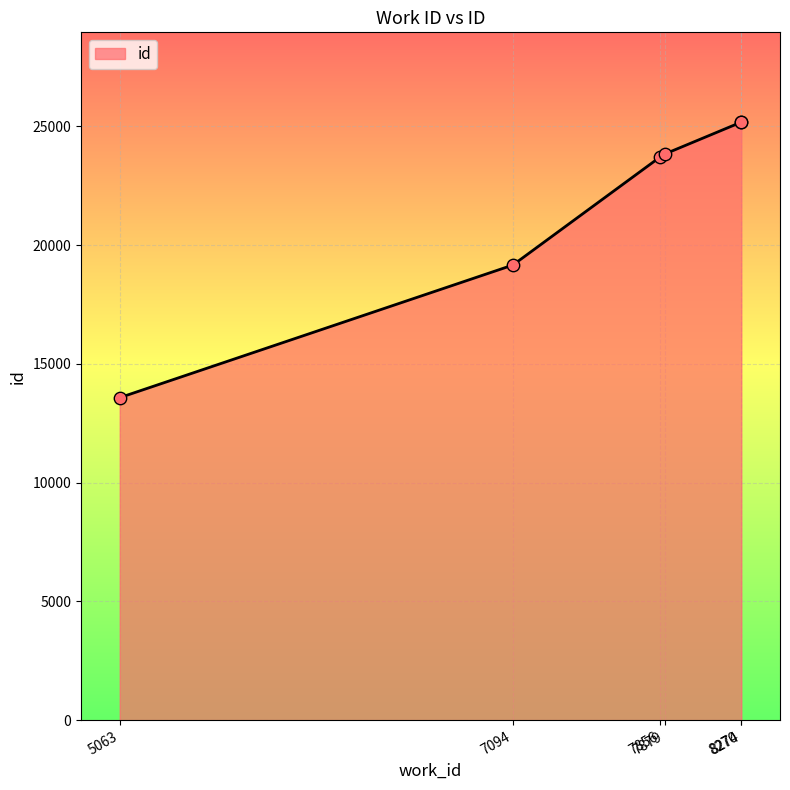

Which has a higher value, 5063 or 7094?

7094